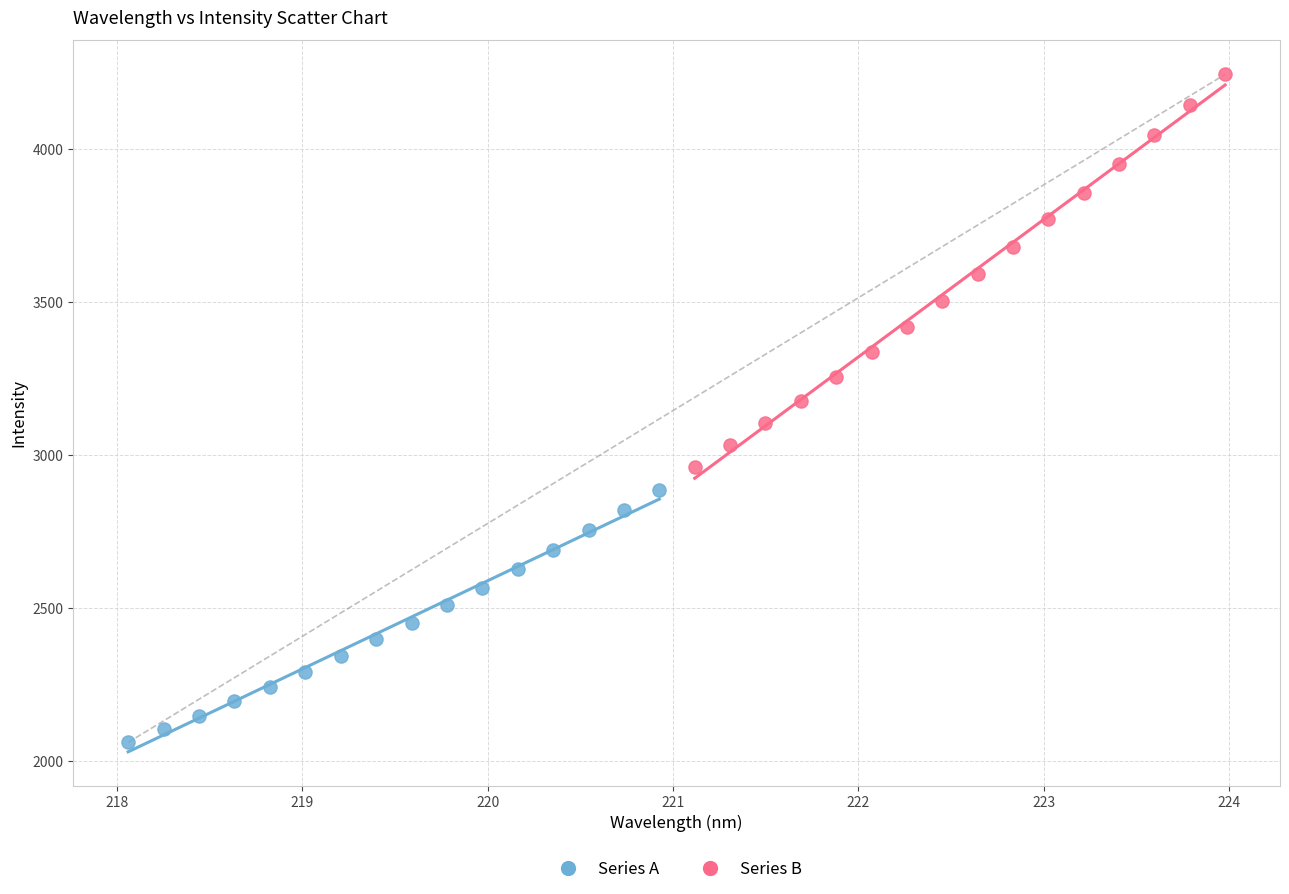

Which series has the widest spread of Y values?

Series B